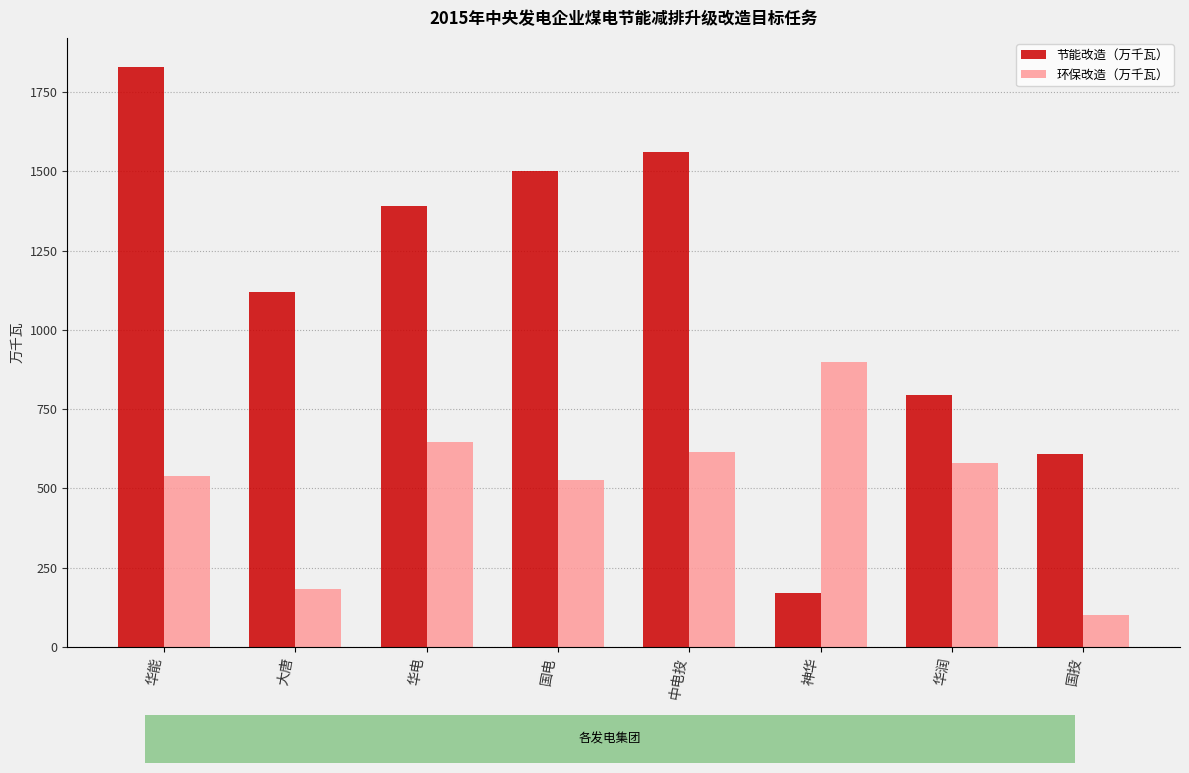

Reading right to left, extract all data points from this chart.

节能改造（万千瓦）: 国投=608.0	华润=795.5	神华=170.0	中电投=1560.0	国电=1500.0	华电=1390.0	大唐=1120.5	华能=1830.0
环保改造（万千瓦）: 国投=100.0	华润=579.0	神华=900.0	中电投=616.0	国电=528.0	华电=647.0	大唐=184.0	华能=539.0